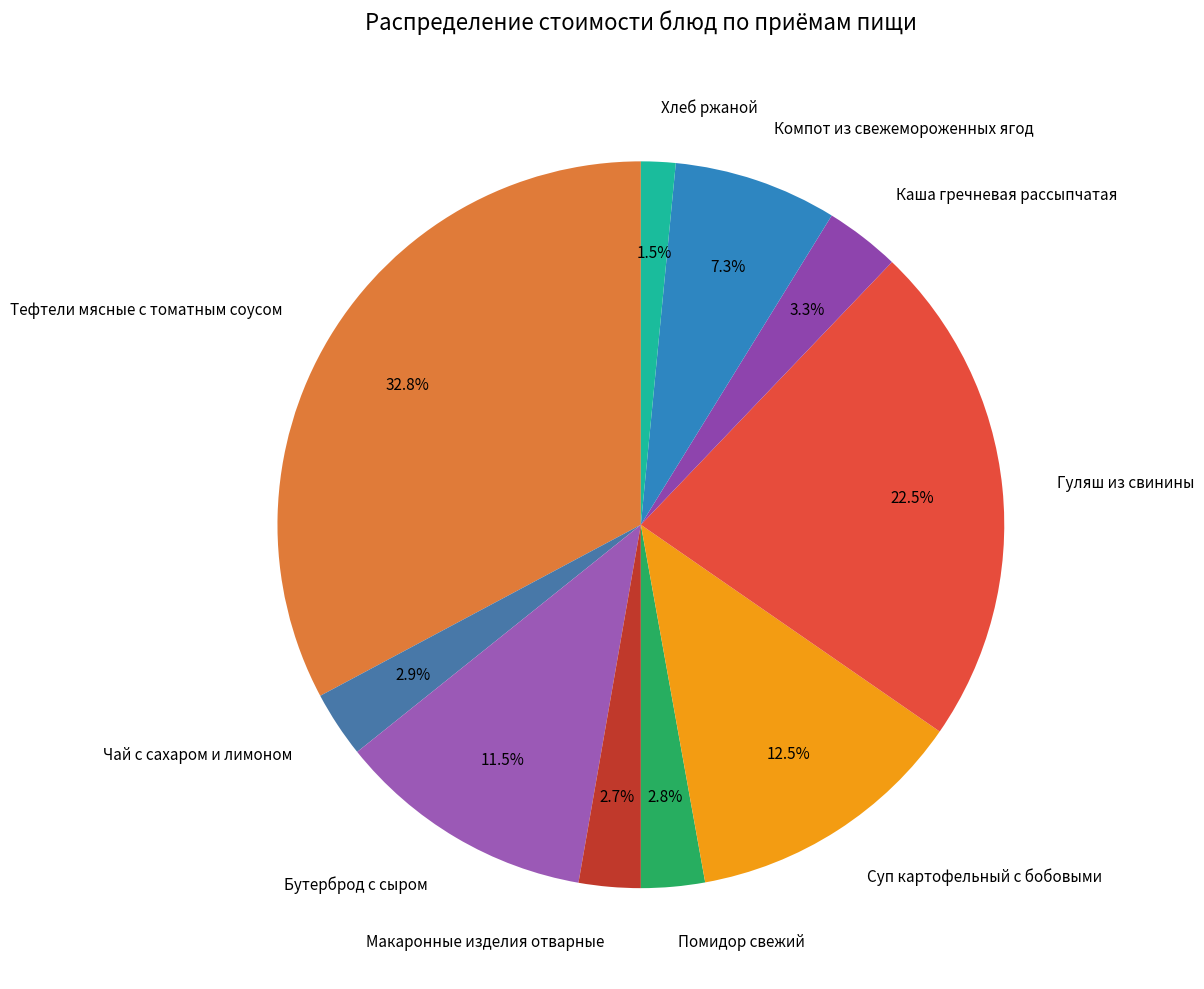

To the nearest percent, what percentage of the pie is Каша гречневая рассыпчатая?

3%